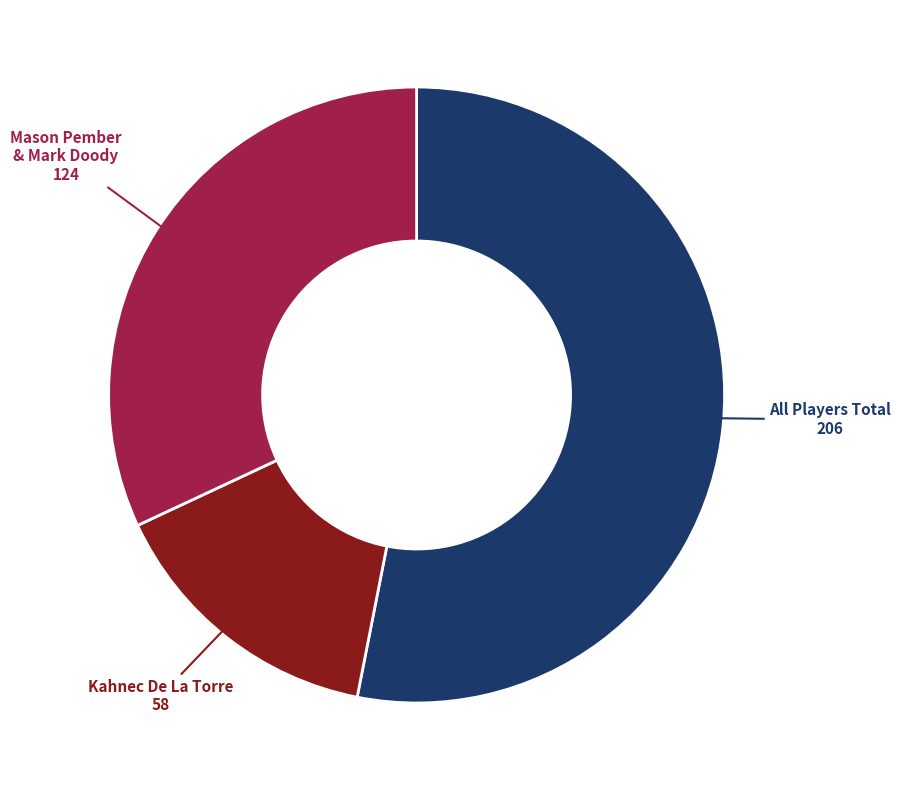

Is there any slice that represents more than half of the pie?

Yes